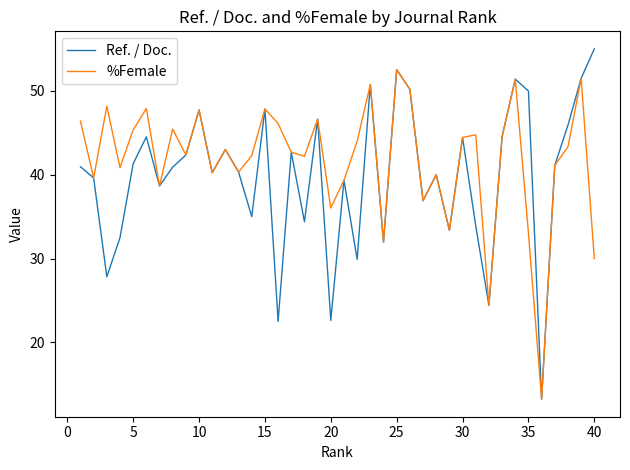

Which series has the largest range (max minus min)?

Ref. / Doc.